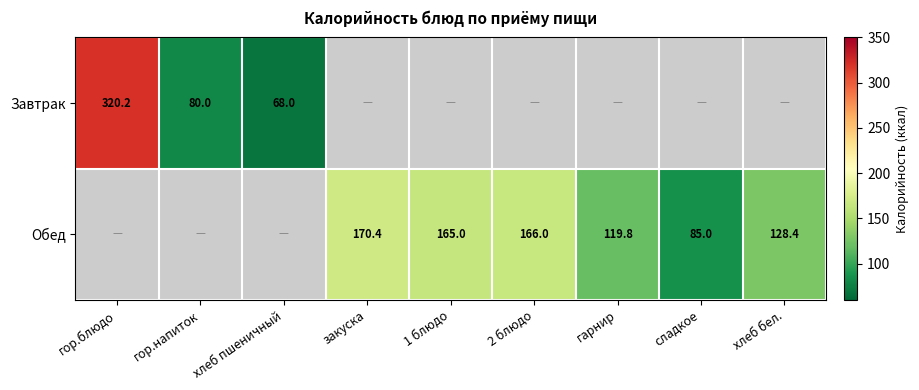

The Обед series shows 170.4 at закуска. True or false?

True